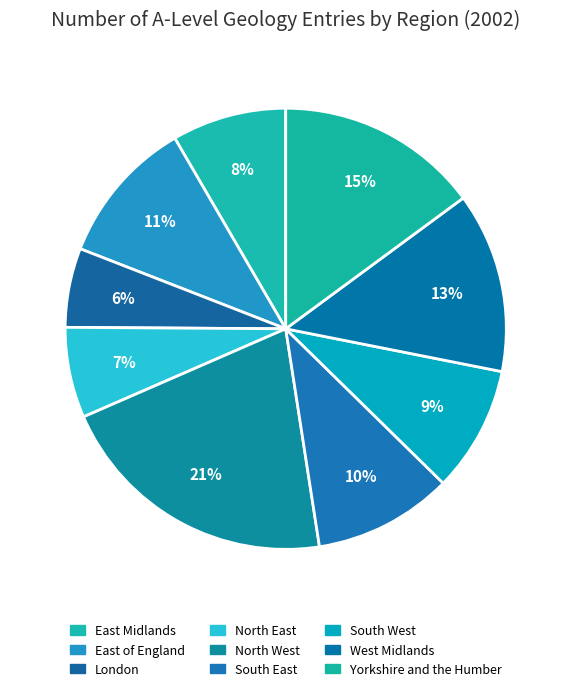

The East of England slice represents 20% of the pie. True or false?

False